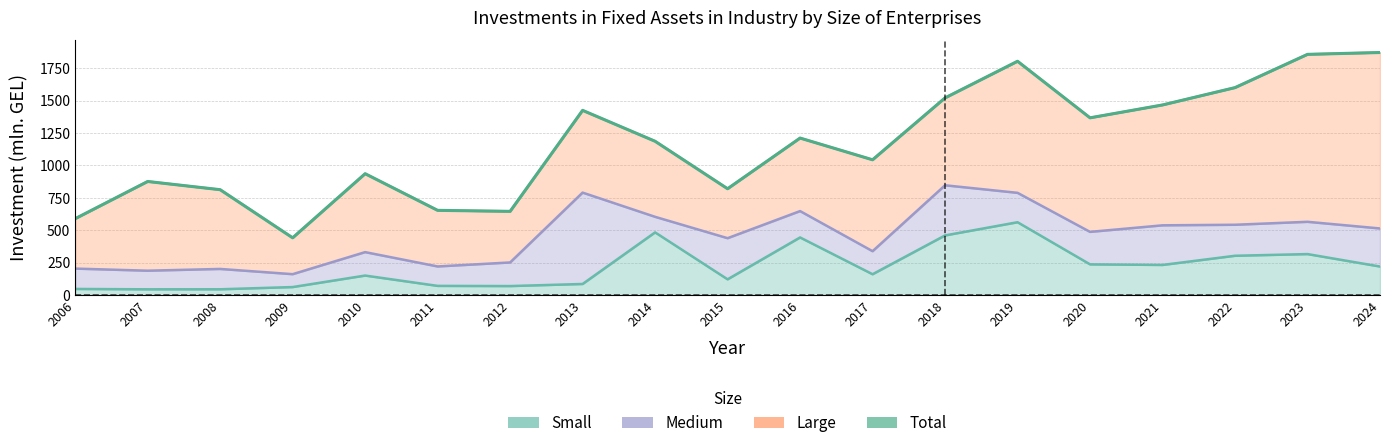

How many data points in Small are less than 160?

9